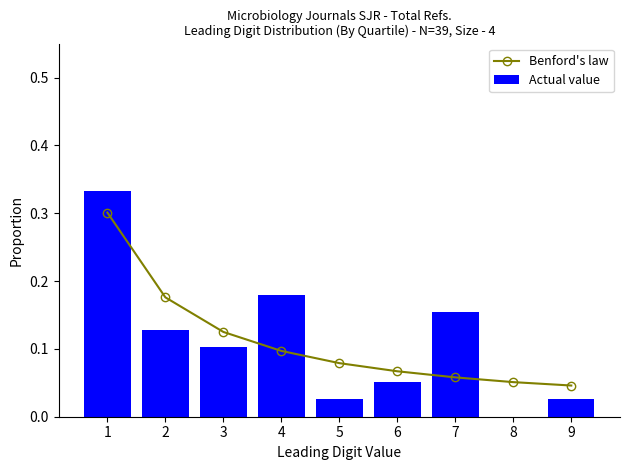

What is the highest value of the Actual value series?

0.3